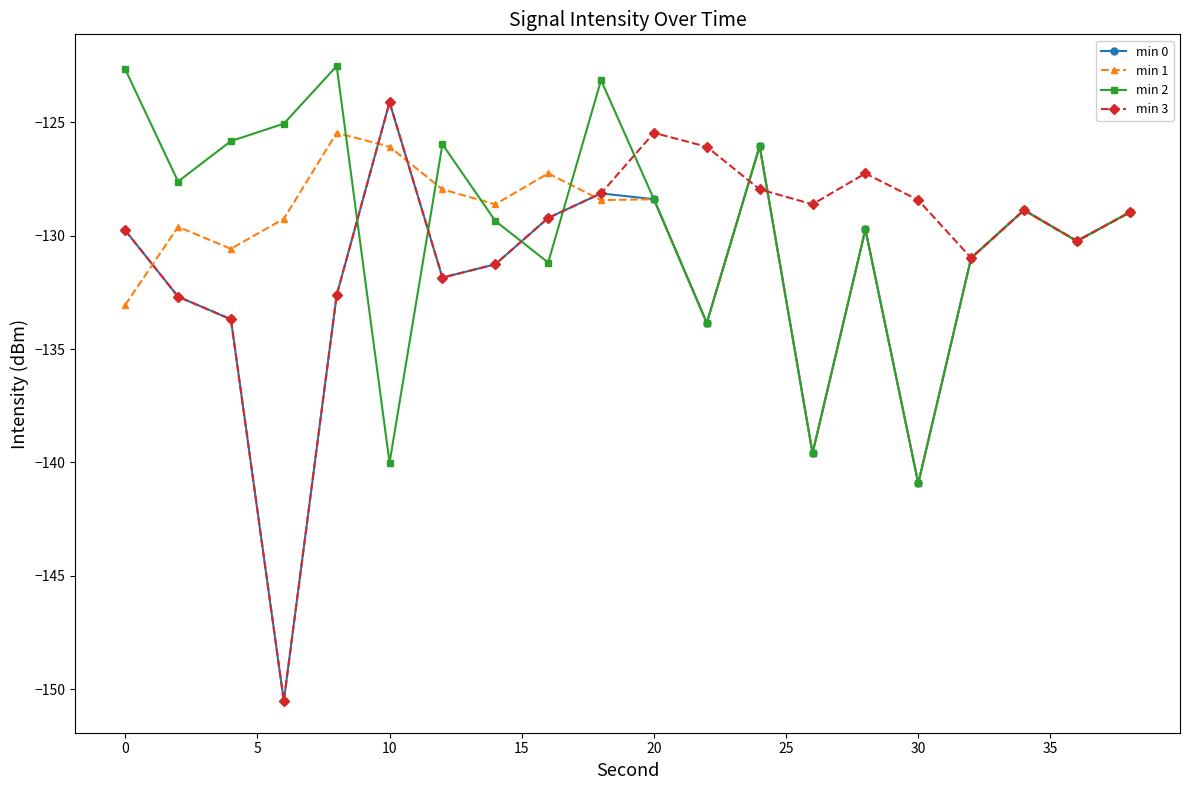

In min 1, how many points are lower than both neighbors (excluding endpoints)?

7